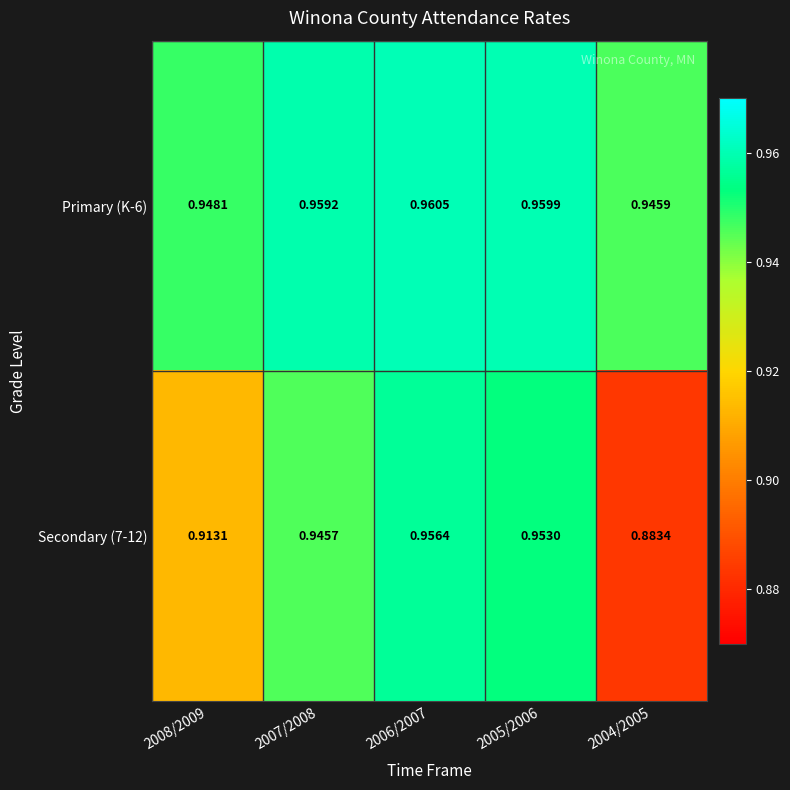

Which series has the widest spread of values?

Secondary (7-12)